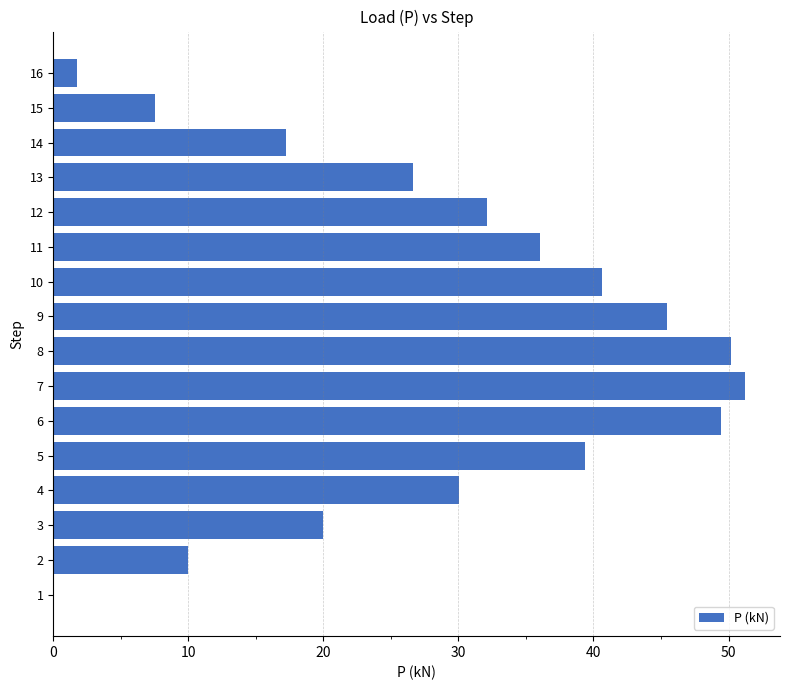

How many distinct data groups are displayed?

1